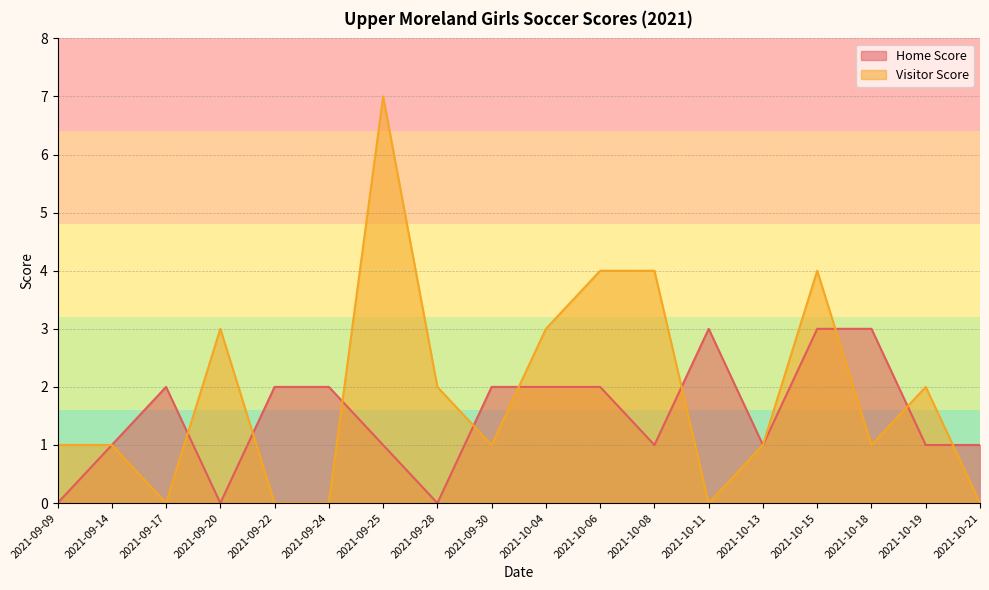

In Home Score, how many points are lower than both neighbors (excluding endpoints)?

4